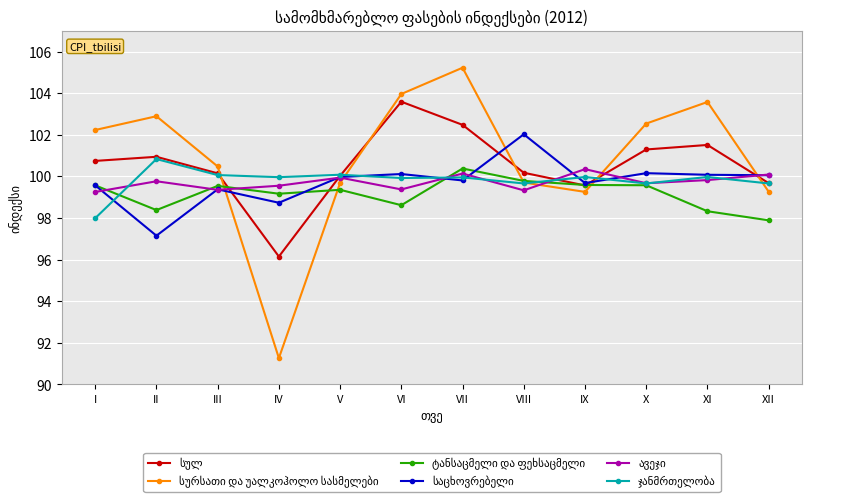

At which category is the sum across all series the highest?

VII